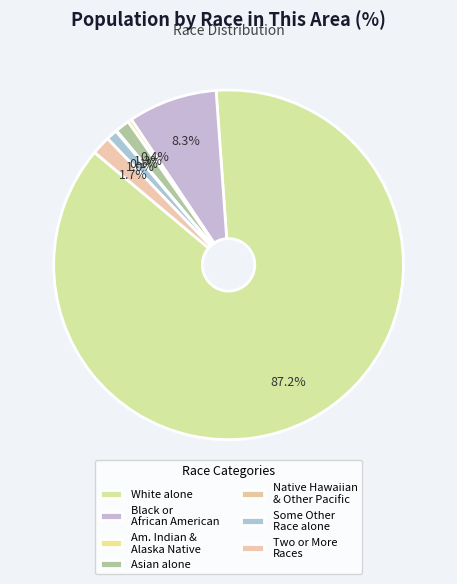

What percentage is the Asian alone slice, to the nearest percent?

1%